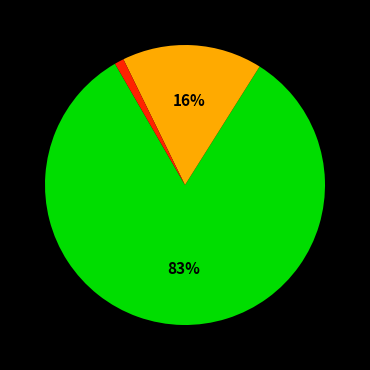

To the nearest percent, what is the average slice percentage?

33%